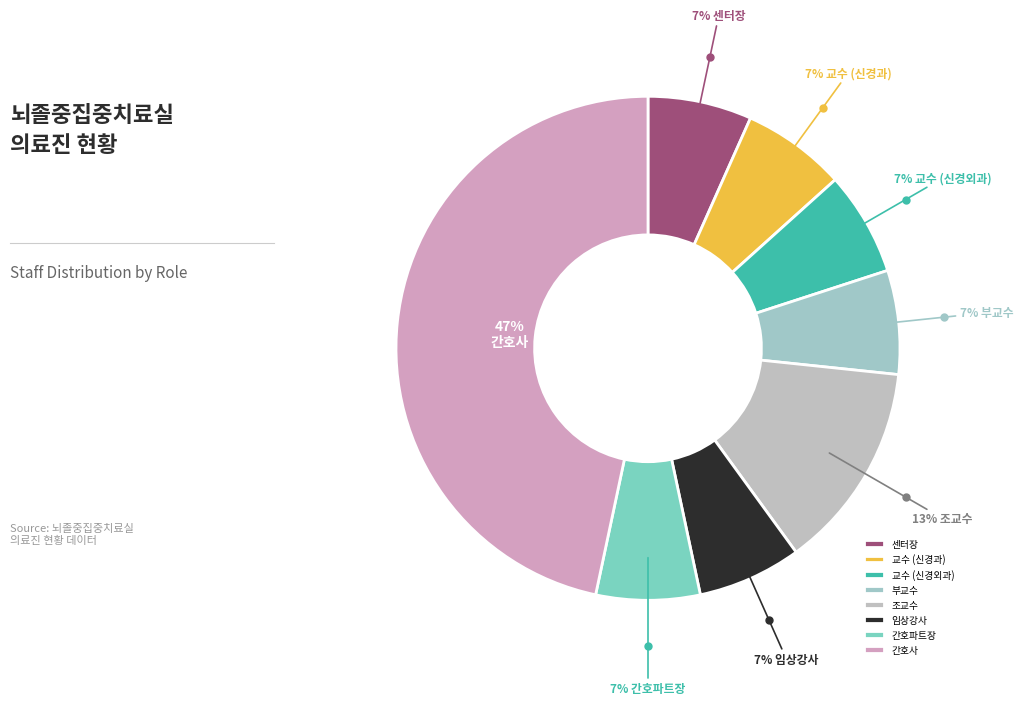

What is the change in value from 조교수 to 간호파트장?

-1